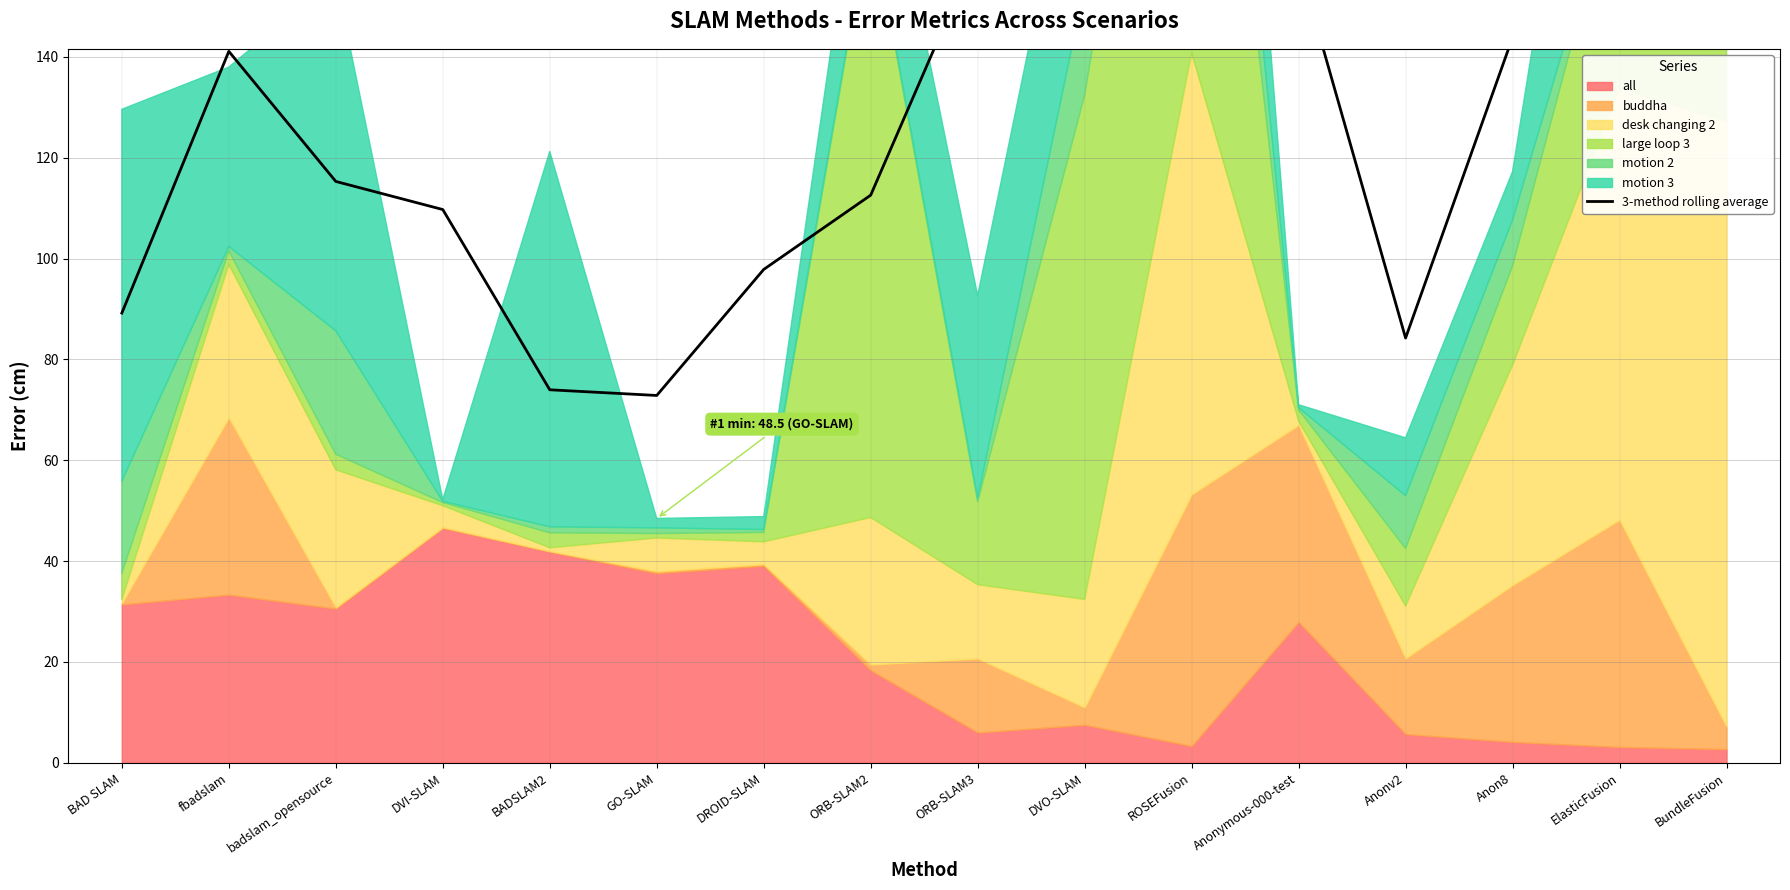

Rank the categories by value from lowest to highest.

GO-SLAM, BADSLAM2, Anonv2, BAD SLAM, DROID-SLAM, DVI-SLAM, ORB-SLAM2, badslam_opensource, fbadslam, Anon8, Anonymous-000-test, ORB-SLAM3, ROSEFusion, DVO-SLAM, BundleFusion, ElasticFusion